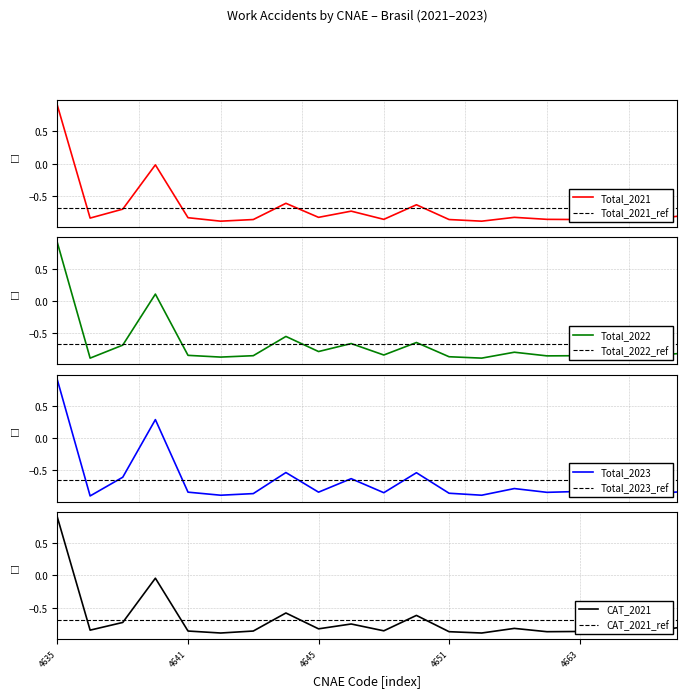

What is the average value of the CAT_2021 series?

-0.7